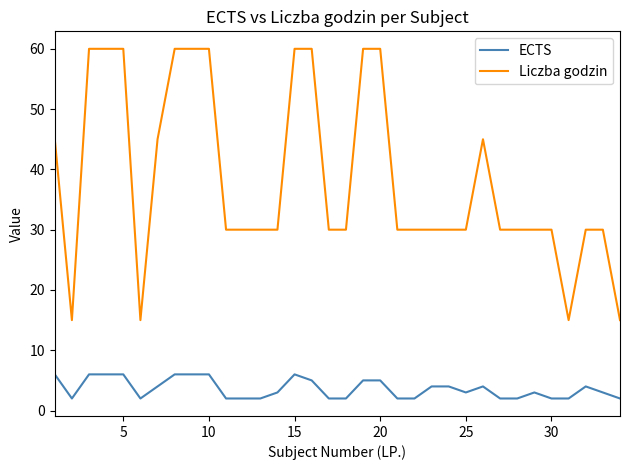

Which series has the largest total across all categories?

Liczba godzin